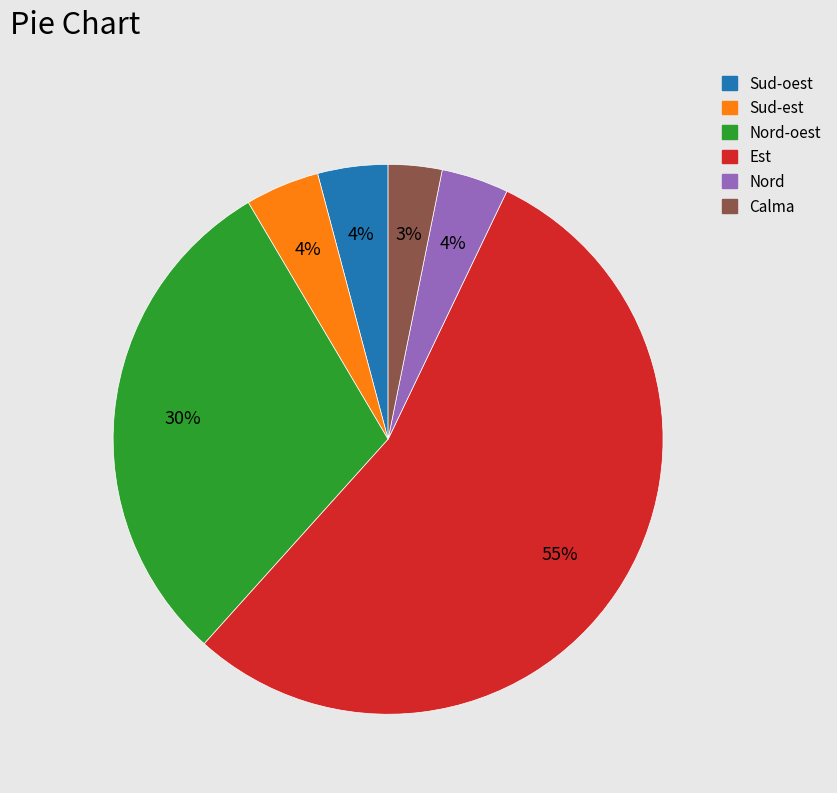

How many slices are in this pie chart?

6